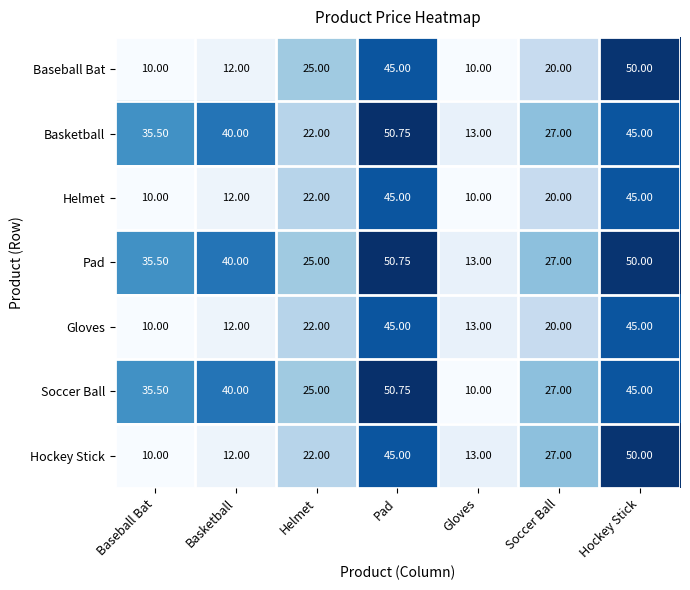

What is the difference between the highest and lowest values at Helmet?

3.0